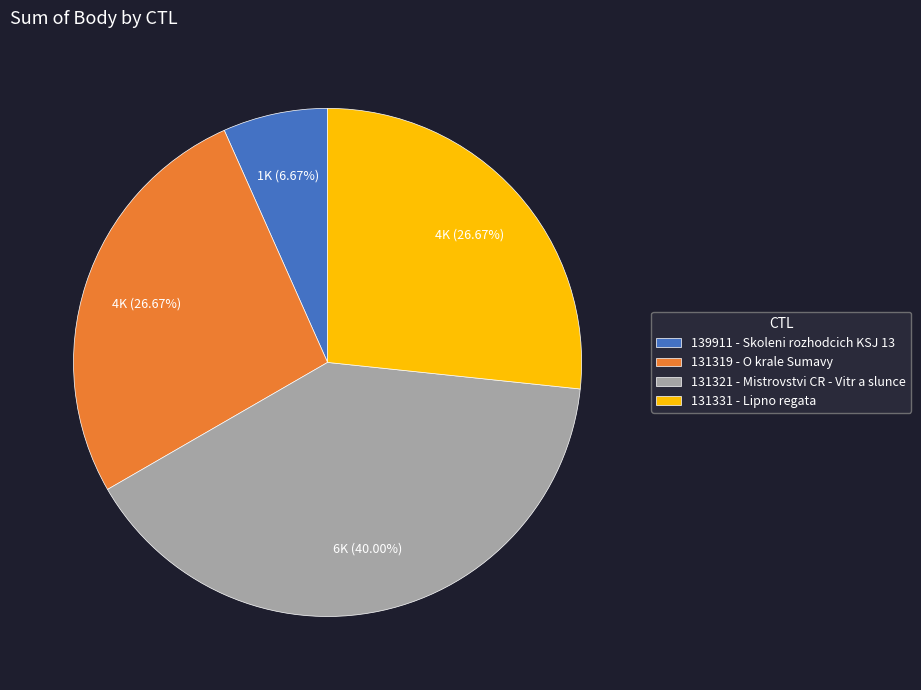

Is it true that 139911 is 17% of the pie?

False